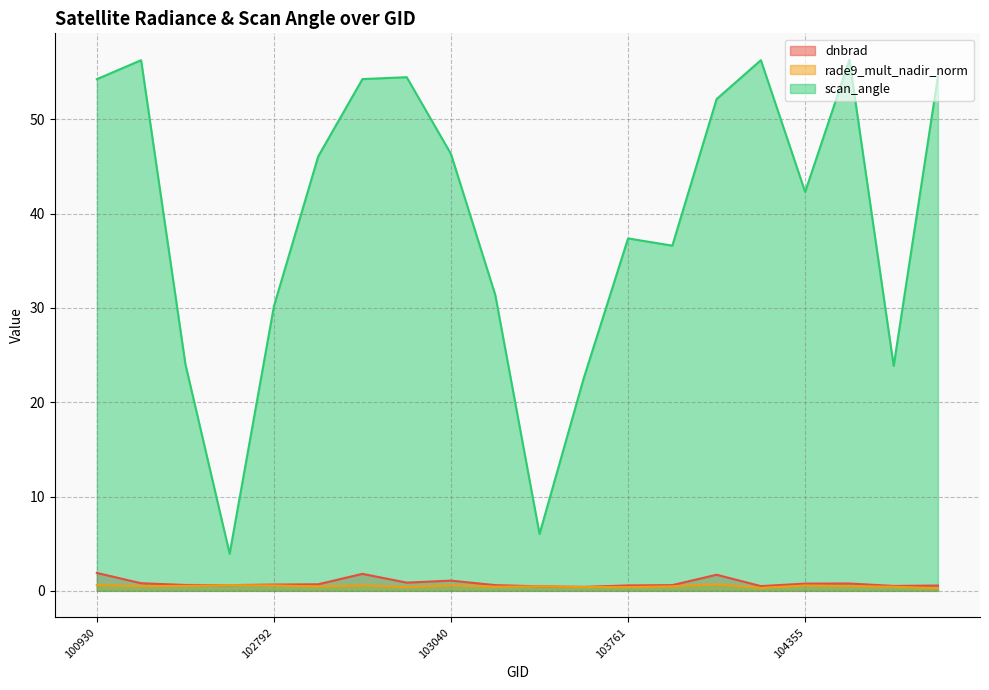

Is it true that scan_angle equals 53.9 at 104112?

False